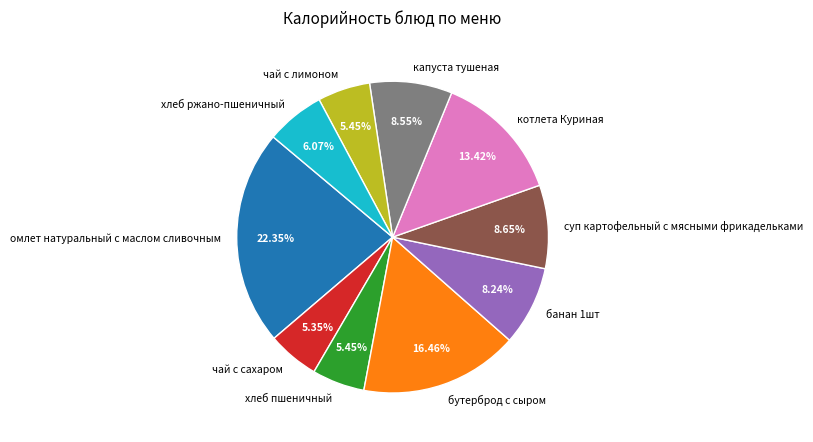

To the nearest percent, what is the combined percentage of омлет натуральный с маслом сливочным and хлеб ржано-пшеничный?

28%